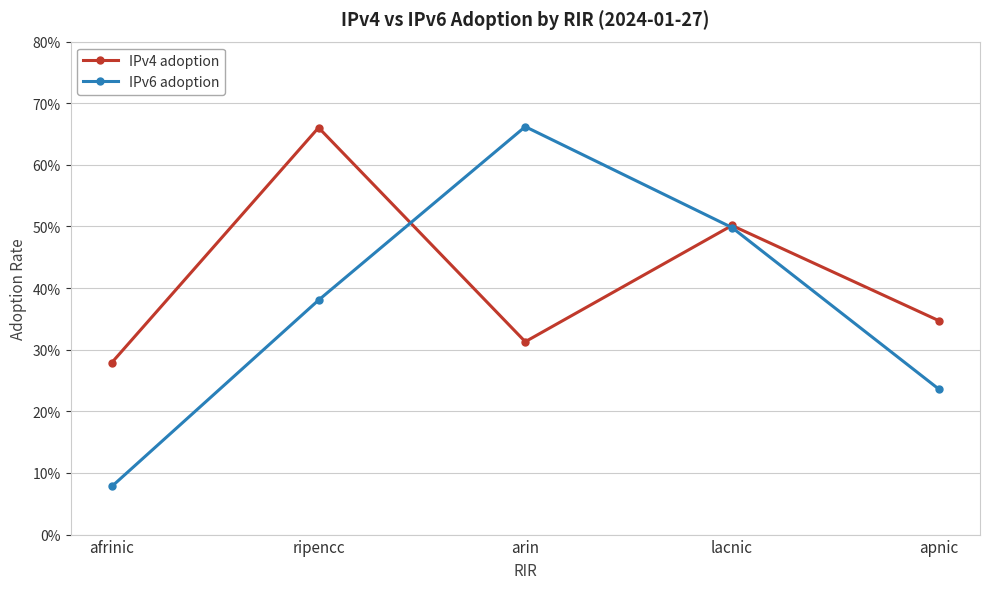

Rank the categories by IPv4 adoption value from lowest to highest.

afrinic, arin, apnic, lacnic, ripencc